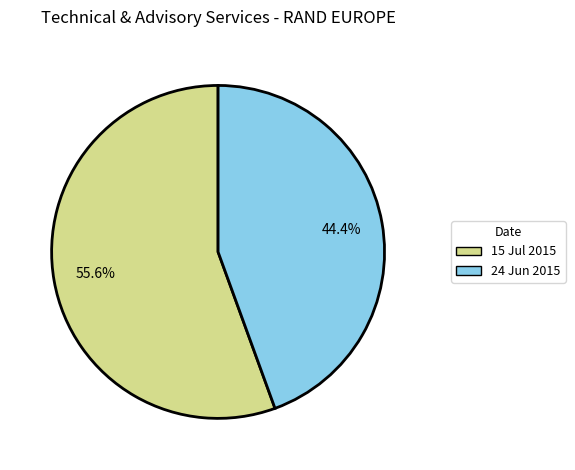

To the nearest percent, what portion does 15 Jul 2015 represent?

56%